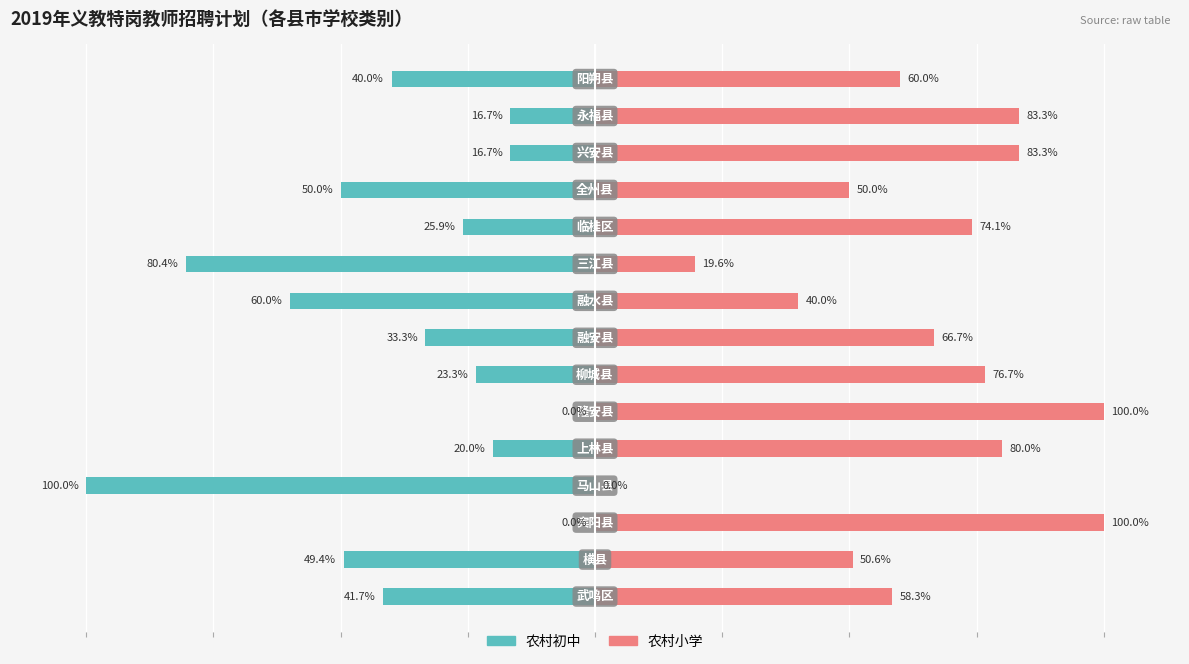

How many negative values does the 农村初中 series have?

13